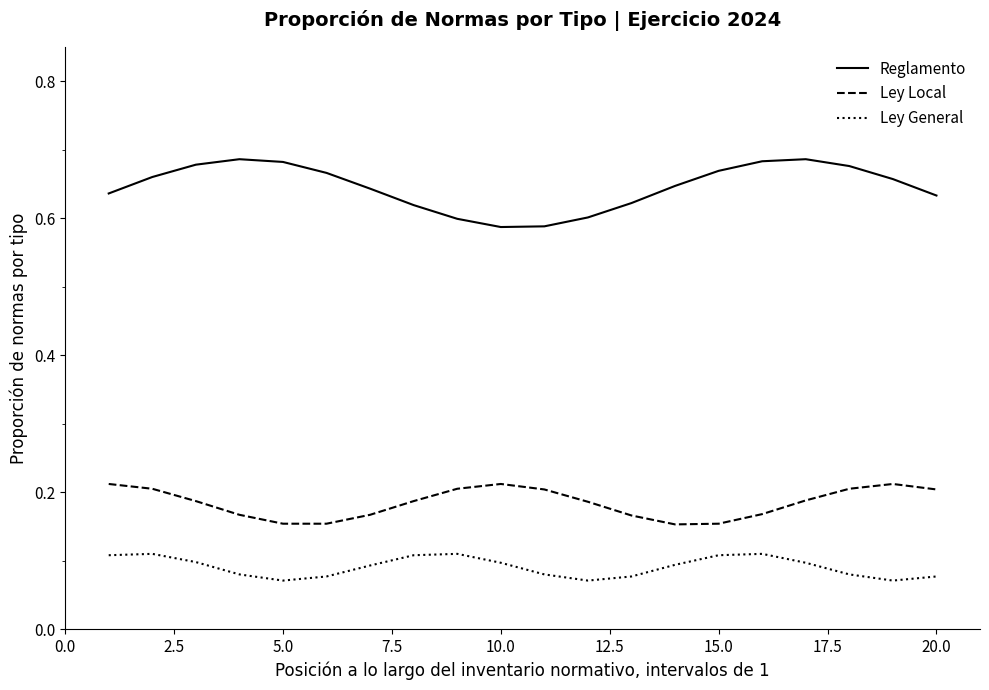

True or false: Reglamento and Ley Local cross at least once.

False